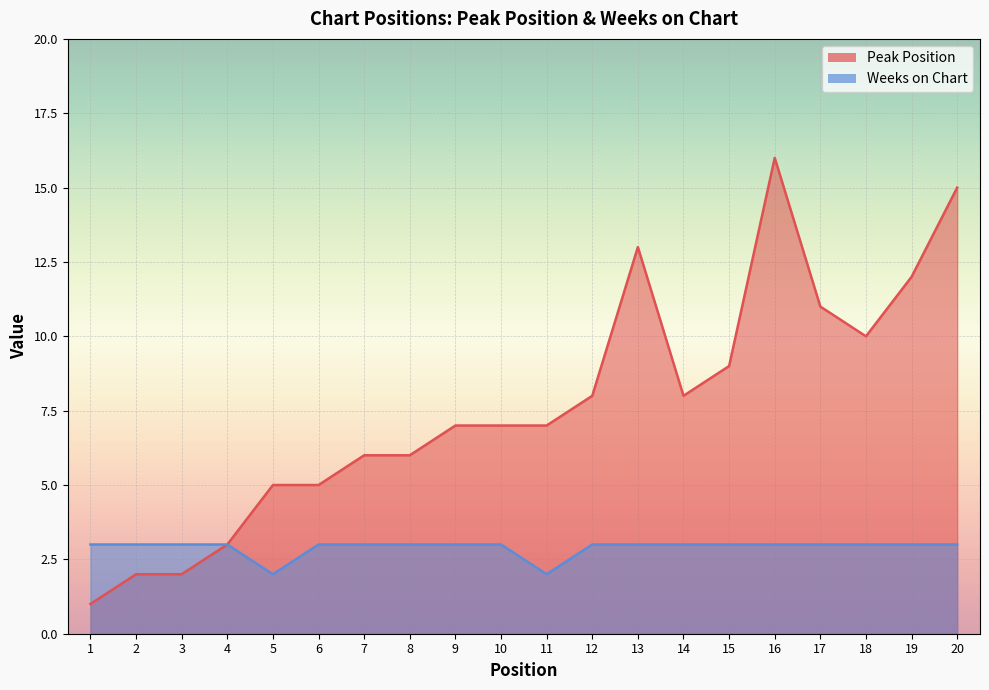

List the series in order of their peak value, lowest first.

Weeks on Chart, Peak Position